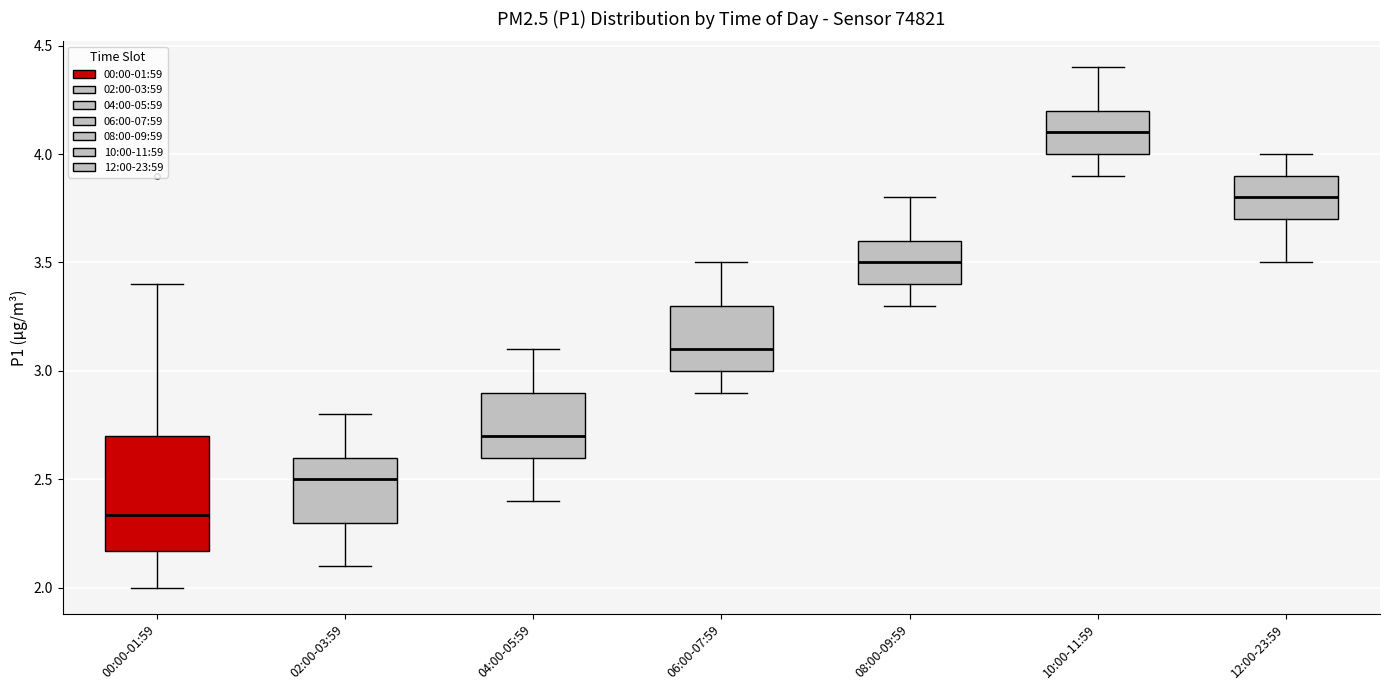

Which box's median line is the highest?

10:00-11:59